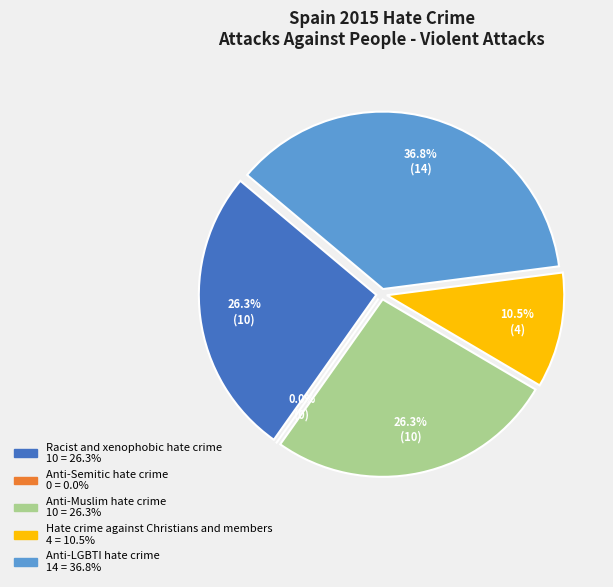

The Anti-LGBTI hate crime slice represents 28% of the pie. True or false?

False